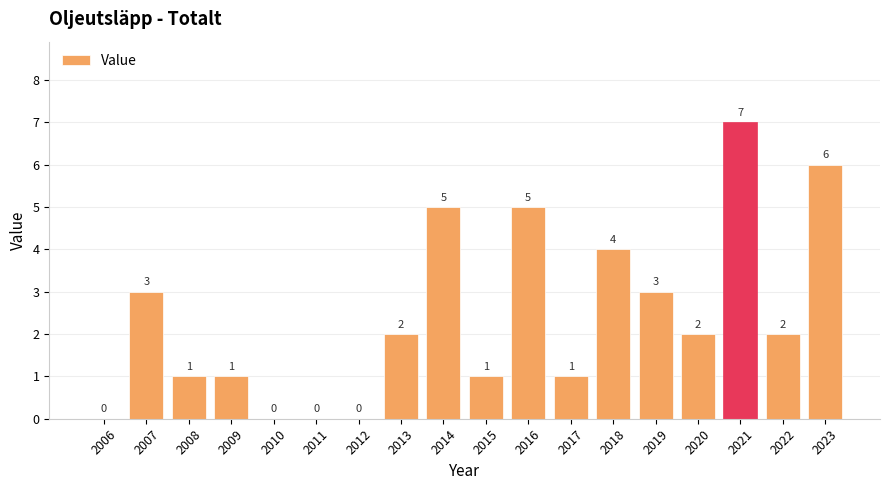

Count the number of categories in the chart.

18